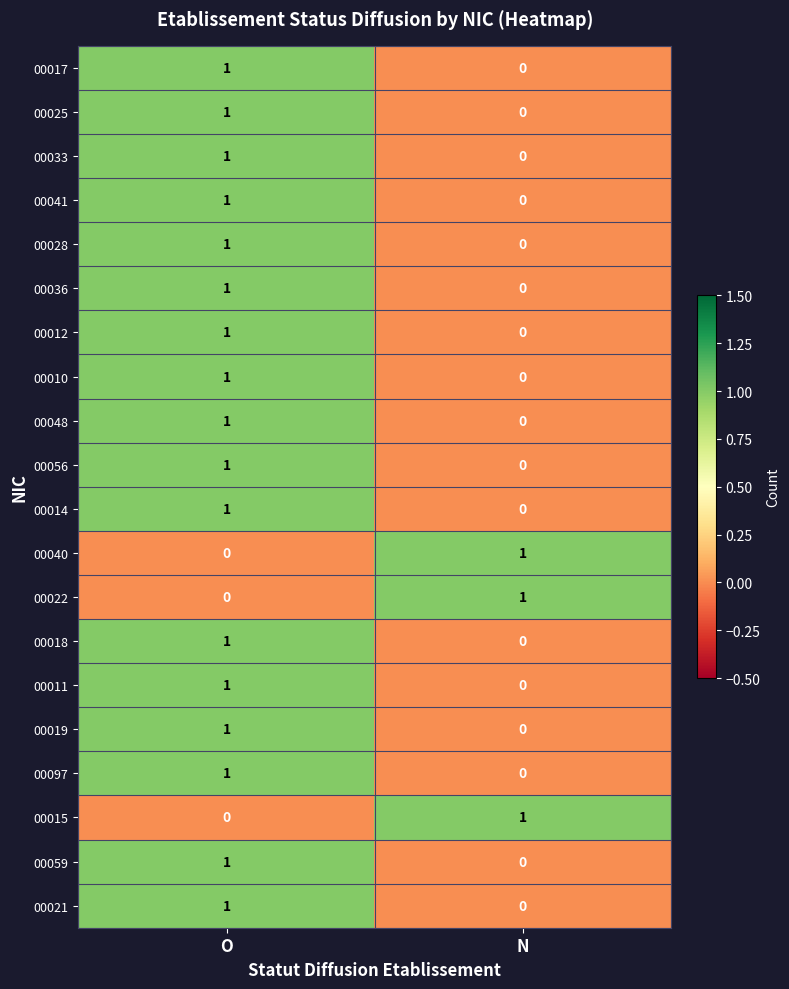

Which category has the highest value in the 00097 series?

O